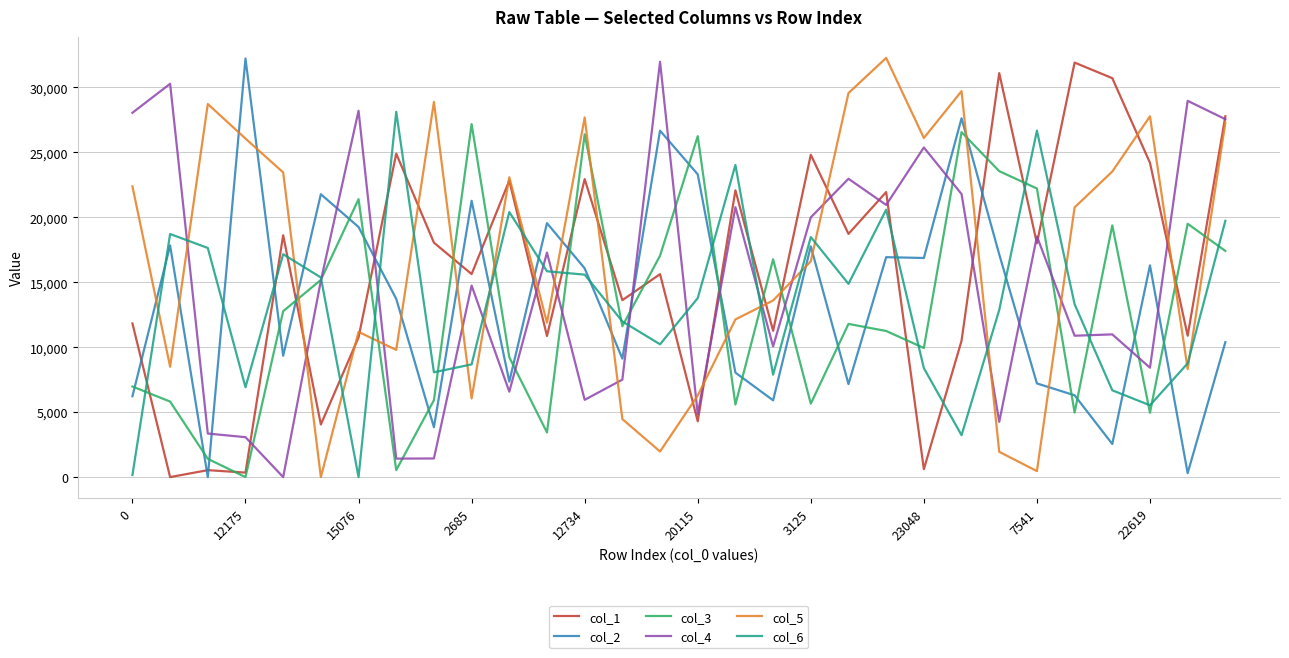

True or false: col_2 and col_1 cross at least once.

True